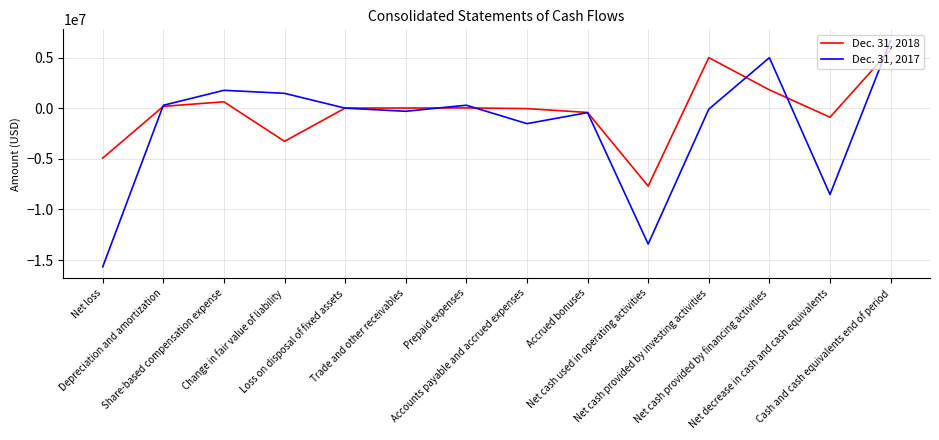

Rank the series at Trade and other receivables from highest to lowest value.

Dec. 31, 2018, Dec. 31, 2017